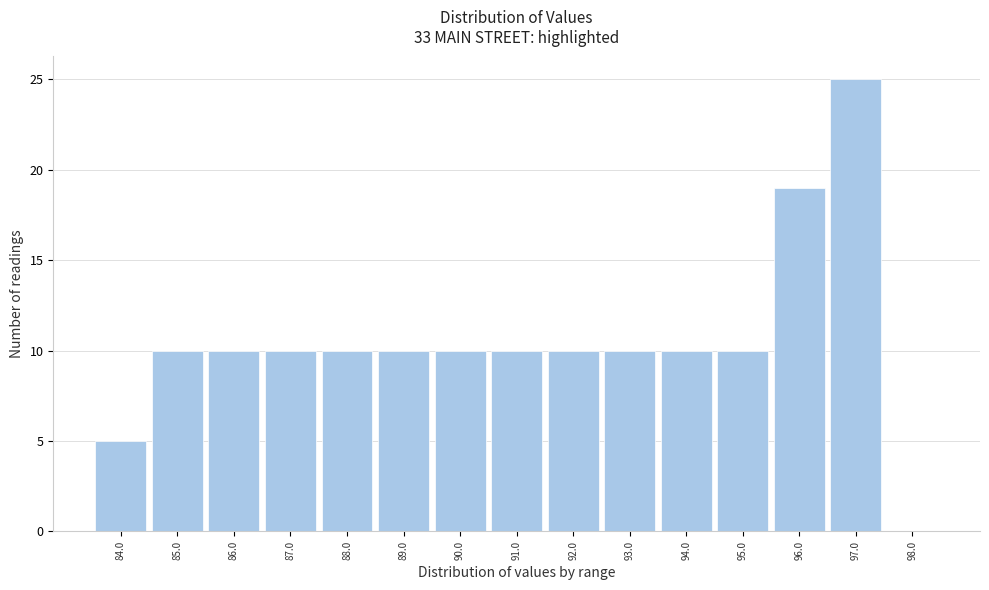

Reading left to right, transcribe this chart: for each bar, give the range it covers on the x-axis and its height. The values are not printed on the chart, so give them approximately, as read against the axis.

83.5 to 84.5: 5
84.5 to 85.5: 10
85.5 to 86.5: 10
86.5 to 87.5: 10
87.5 to 88.5: 10
88.5 to 89.5: 10
89.5 to 90.5: 10
90.5 to 91.5: 10
91.5 to 92.5: 10
92.5 to 93.5: 10
93.5 to 94.5: 10
94.5 to 95.5: 10
95.5 to 96.5: 19
96.5 to 97.5: 25
97.5 to 98.5: 0